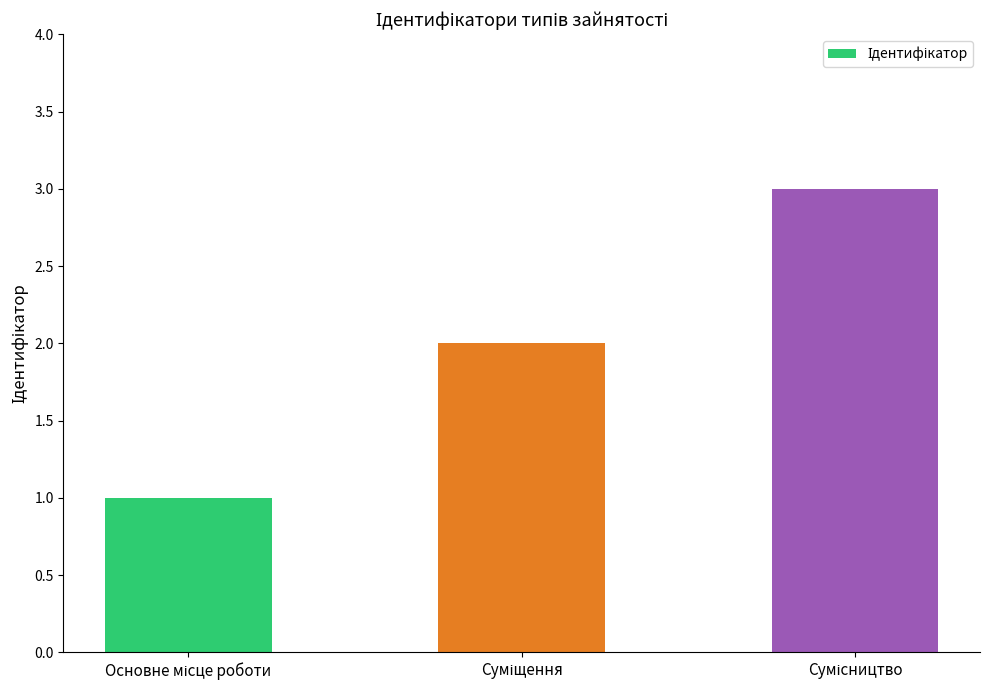

What is the maximum value shown in the chart?

3